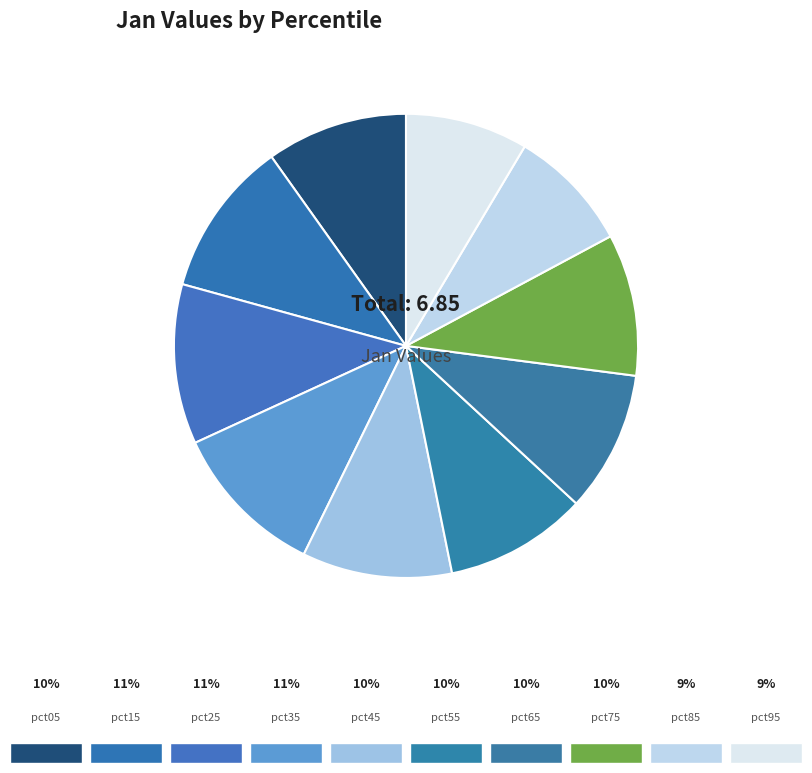

How many segments does this pie chart have?

10